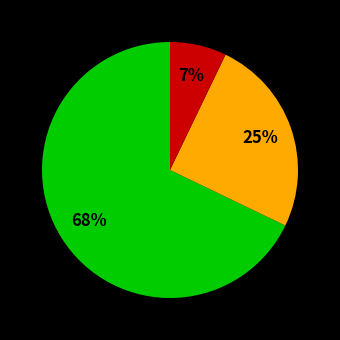

Is there a majority slice in this chart?

Yes